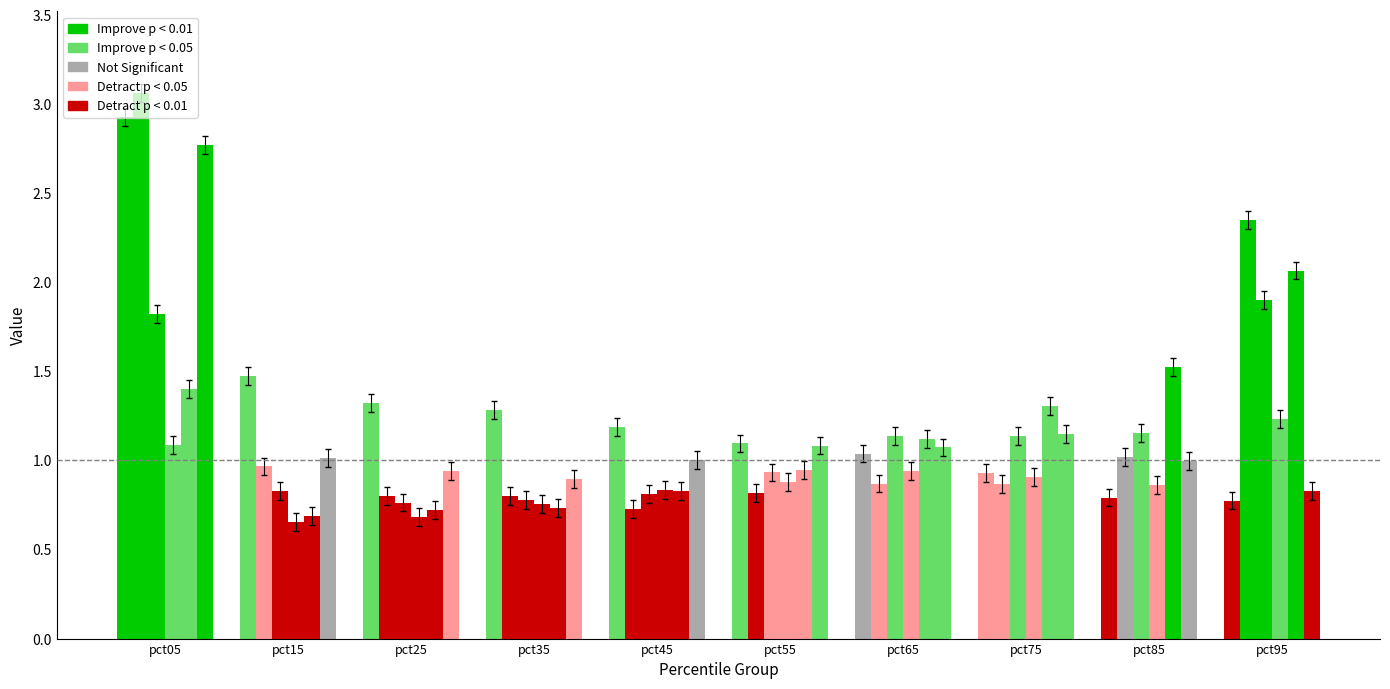

At how many categories does at least one series exceed 0?

10